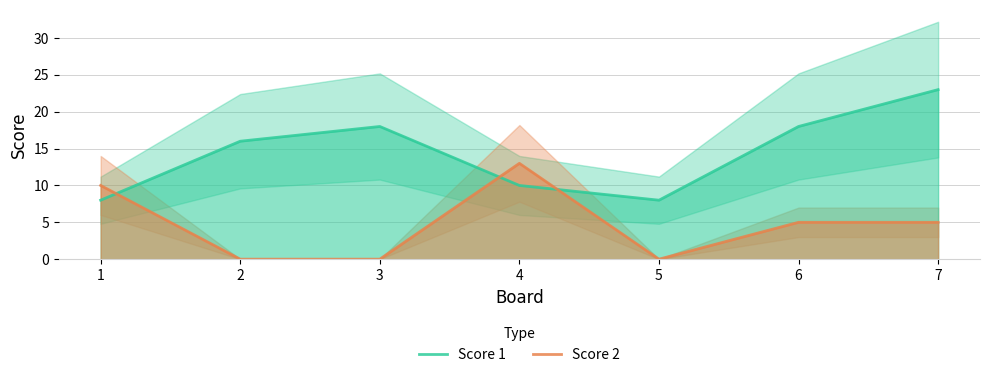

Which series has the largest range (max minus min)?

Score 1